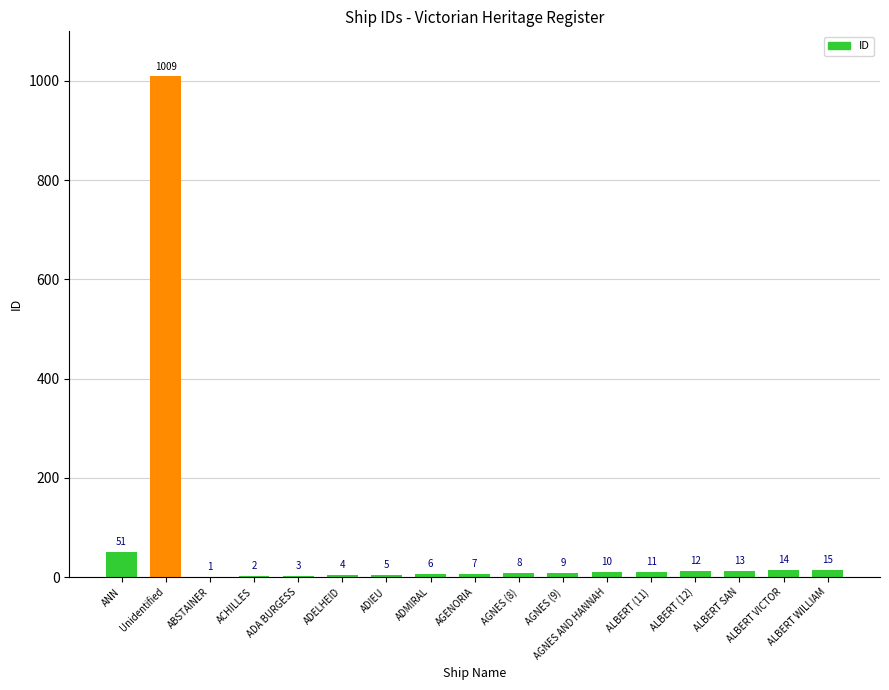

What is the change in value from AGNES (9) to ALBERT WILLIAM?

+6